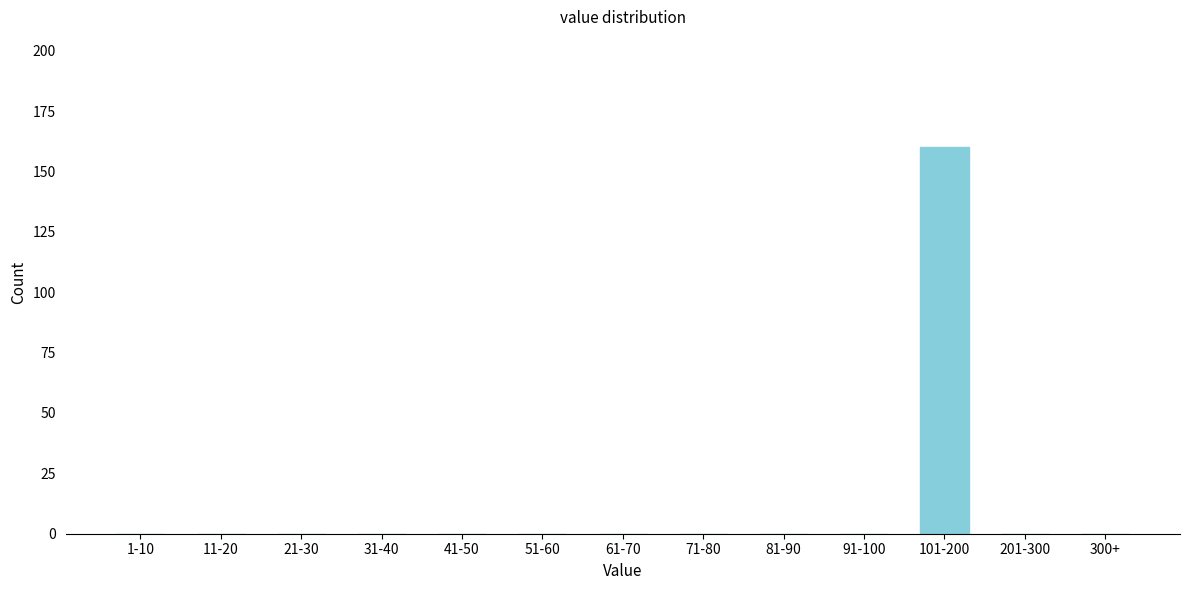

Reading left to right, transcribe all the data shown in this chart.

1-10=0	11-20=0	21-30=0	31-40=0	41-50=0	51-60=0	61-70=0	71-80=0	81-90=0	91-100=0	101-200=160	201-300=0	300+=0